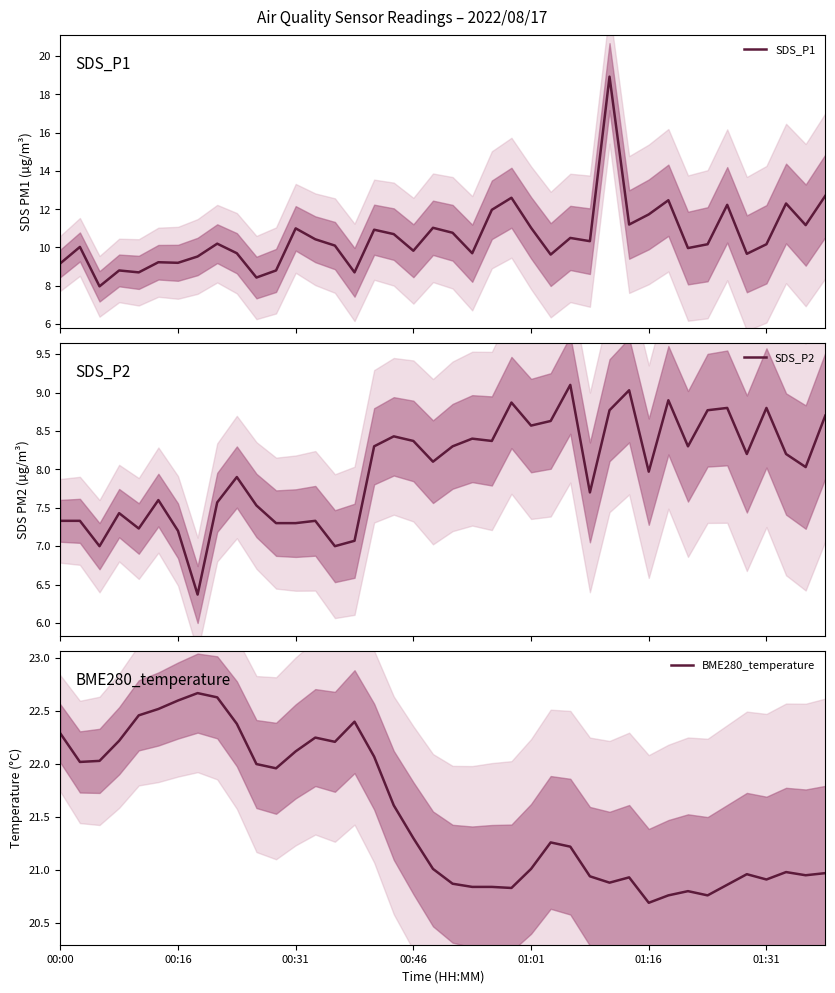

What is the highest value of the SDS_P1 series?

18.9